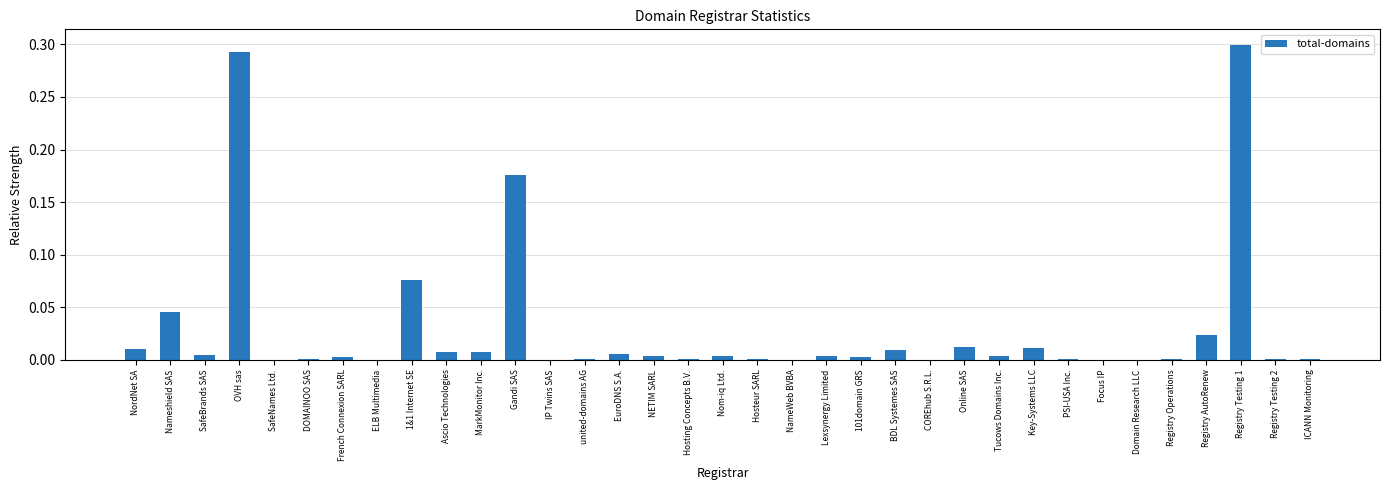

The value at Focus IP is -0.1. True or false?

False